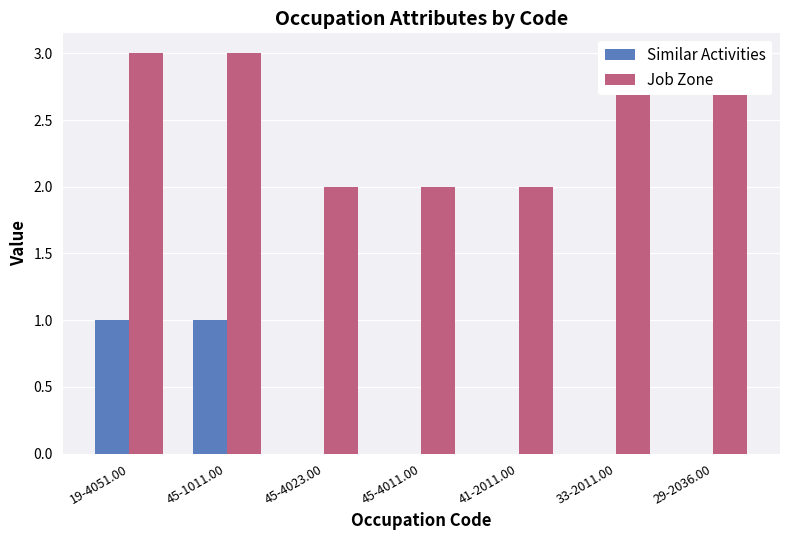

Are the bars grouped side by side (vs. stacked)?

Yes